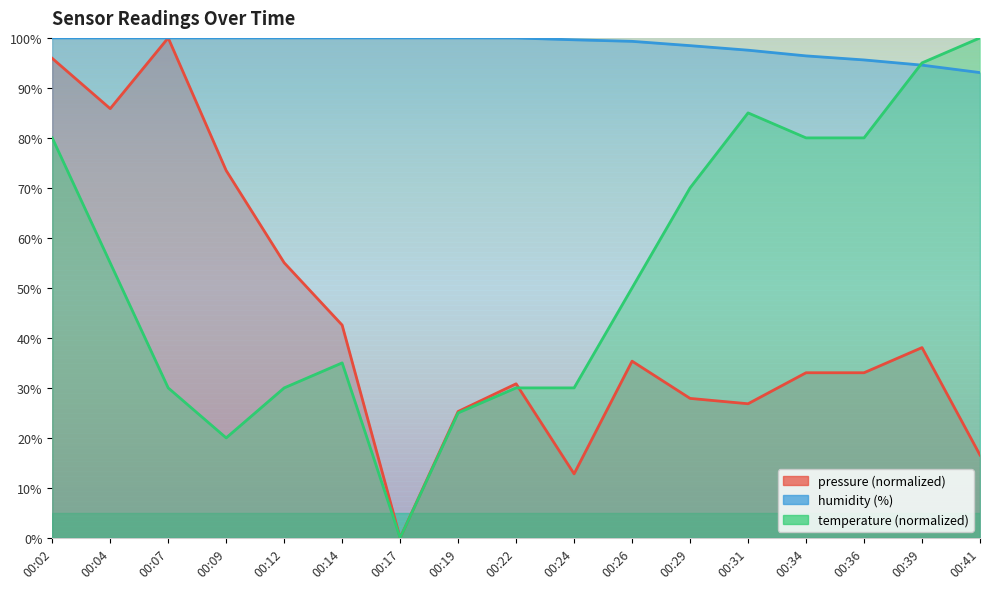

What is the difference between the maximum and minimum values in the humidity series?

6.9